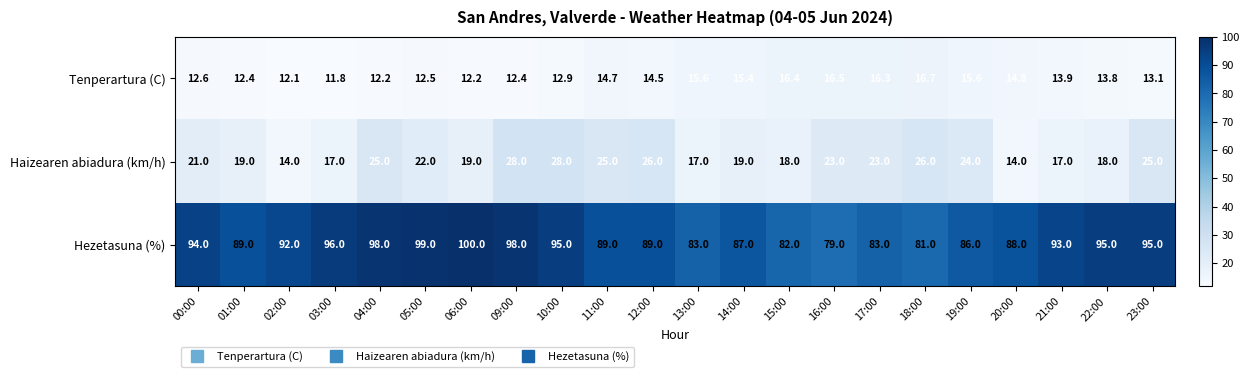

How many distinct data groups are displayed?

3